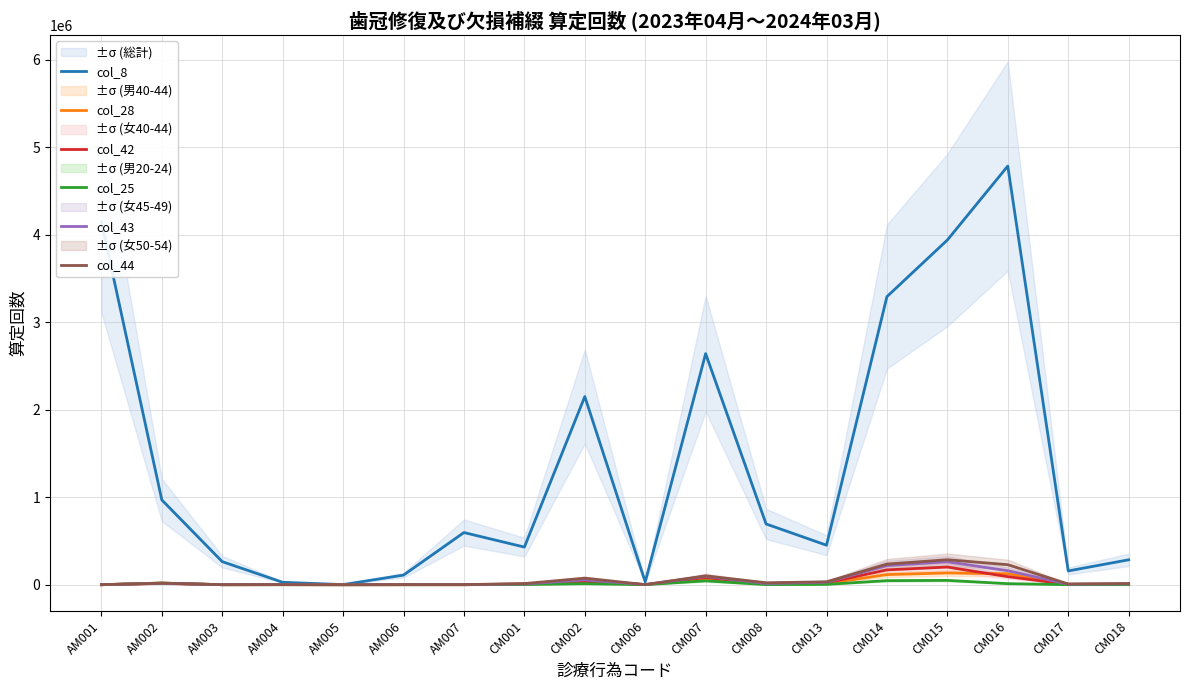

Rank the series at CM014 from highest to lowest value.

col_8, col_44, col_43, col_42, col_28, col_25